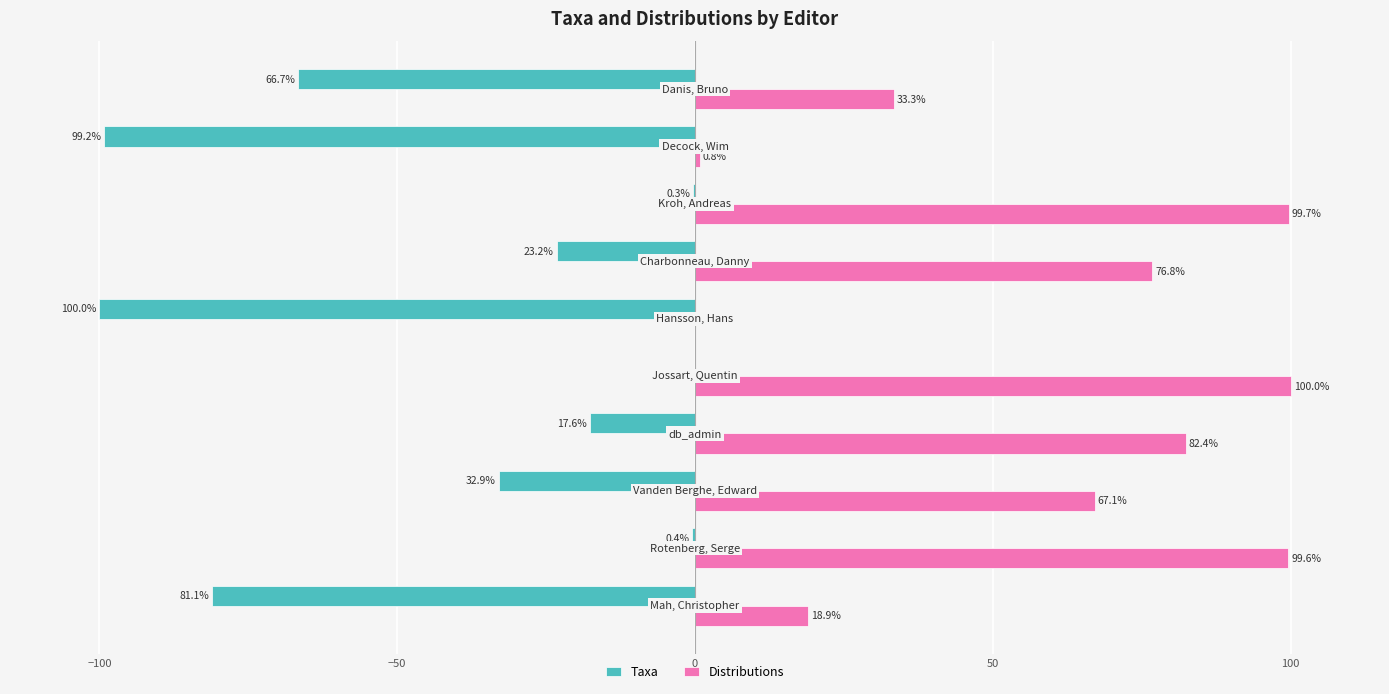

What is the sum of all Taxa values?

-421.4